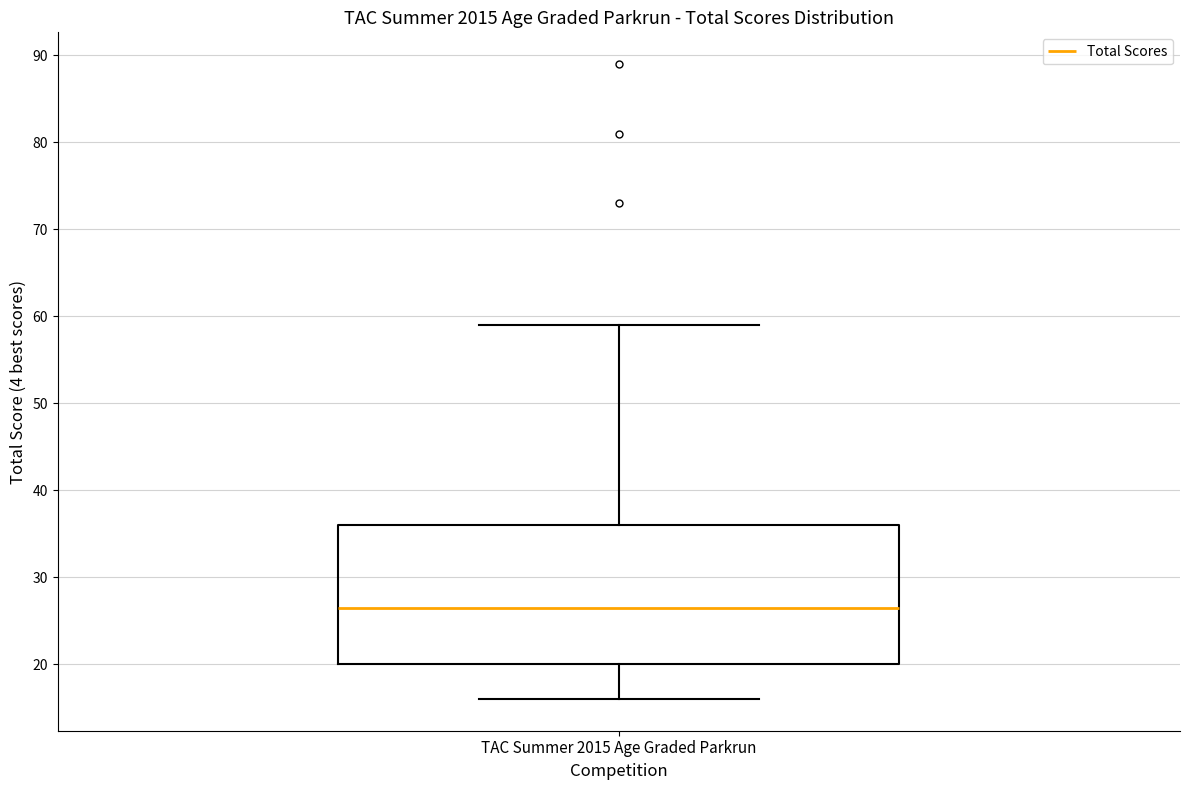

Read this box plot against the y-axis: the position of the median line, the range covered by the box, and the ends of both whiskers. The values are not printed on the chart, so give them approximately, as read against the axis.

median 27, box 20 to 36, whiskers 16 to 59